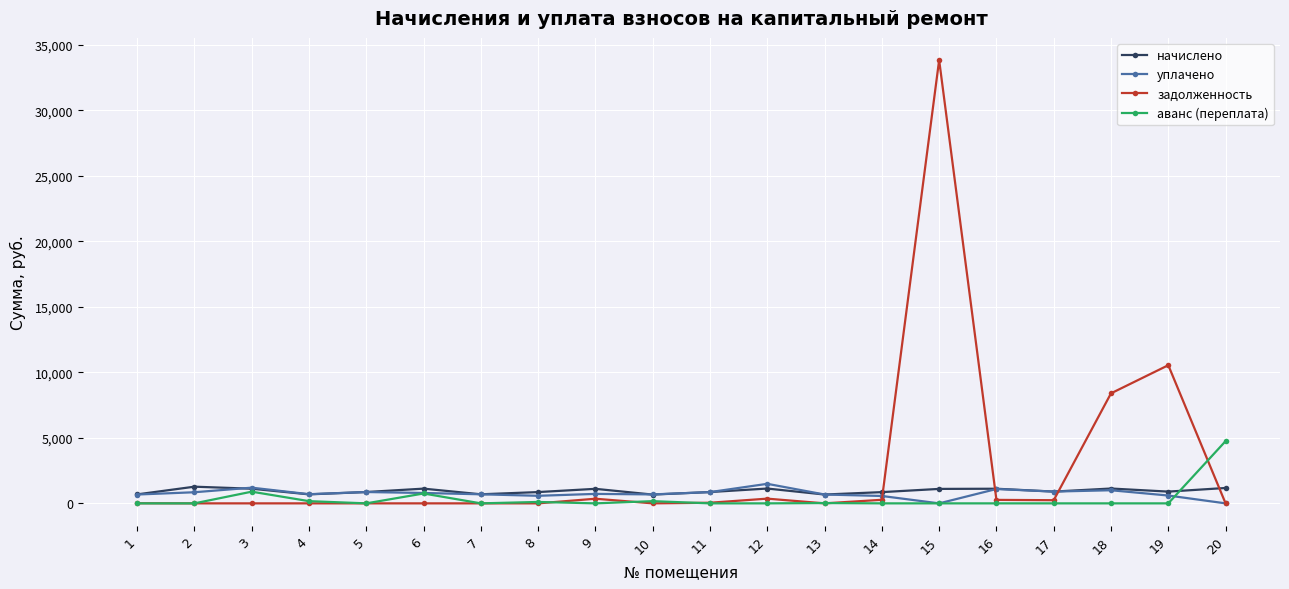

What is the total value across all series at 2?

2120.4